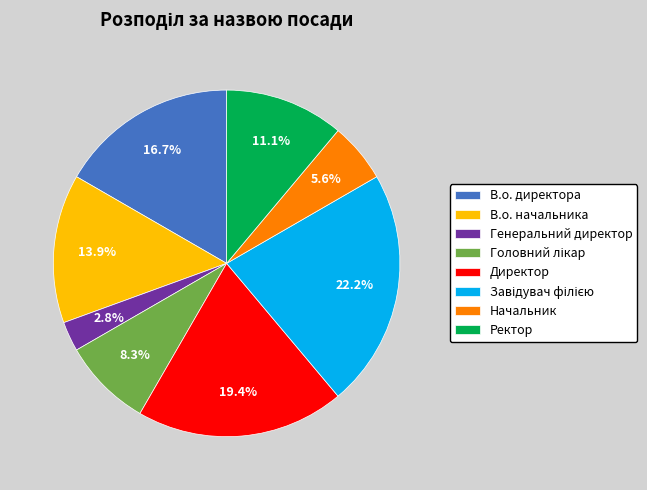

To the nearest percent, what is the combined percentage of В.о. директора and Начальник?

22%